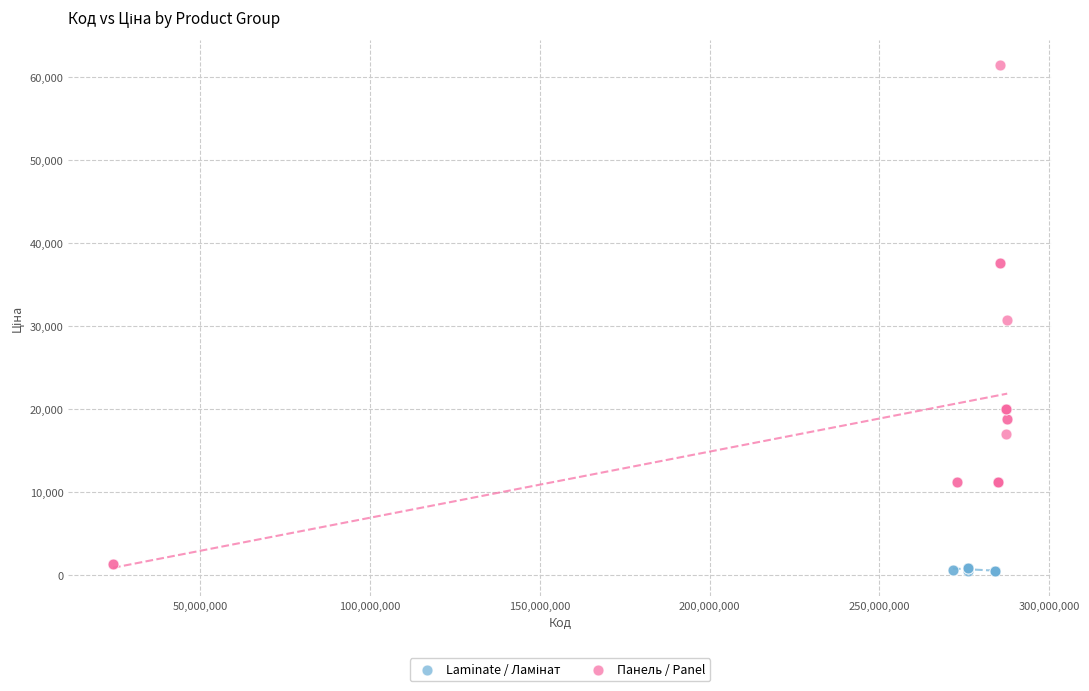

Which series contains the highest Y value?

Панель / Panel